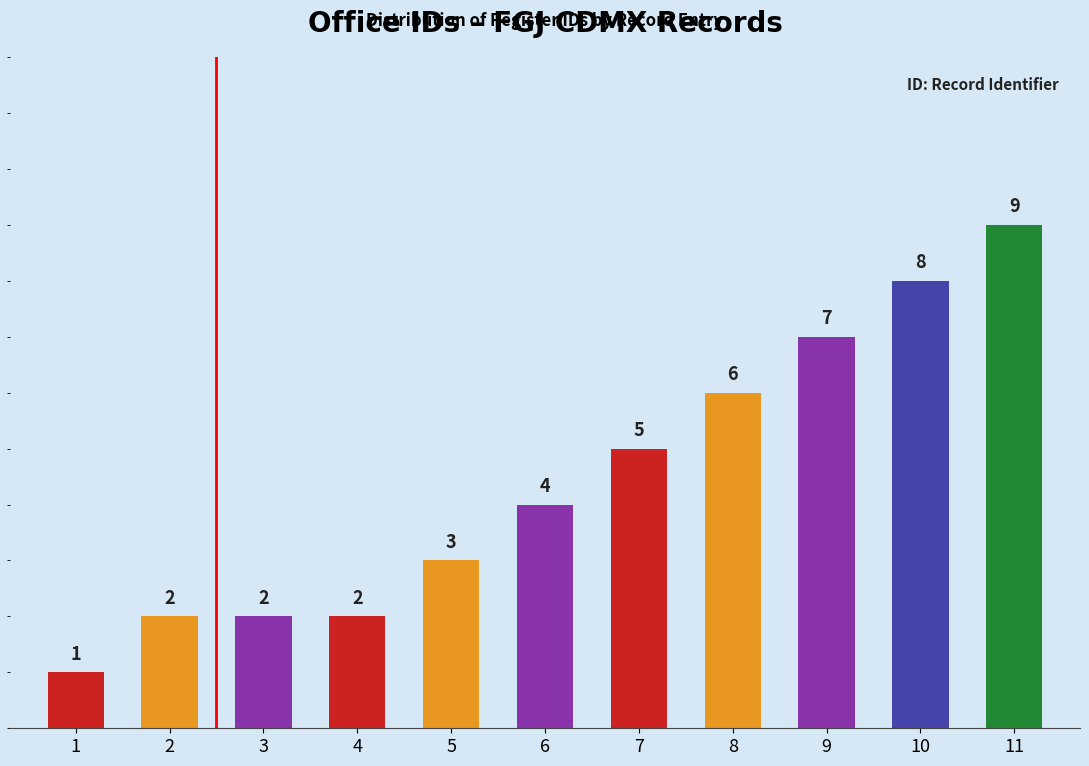

How many values are between 2 and 7?

8